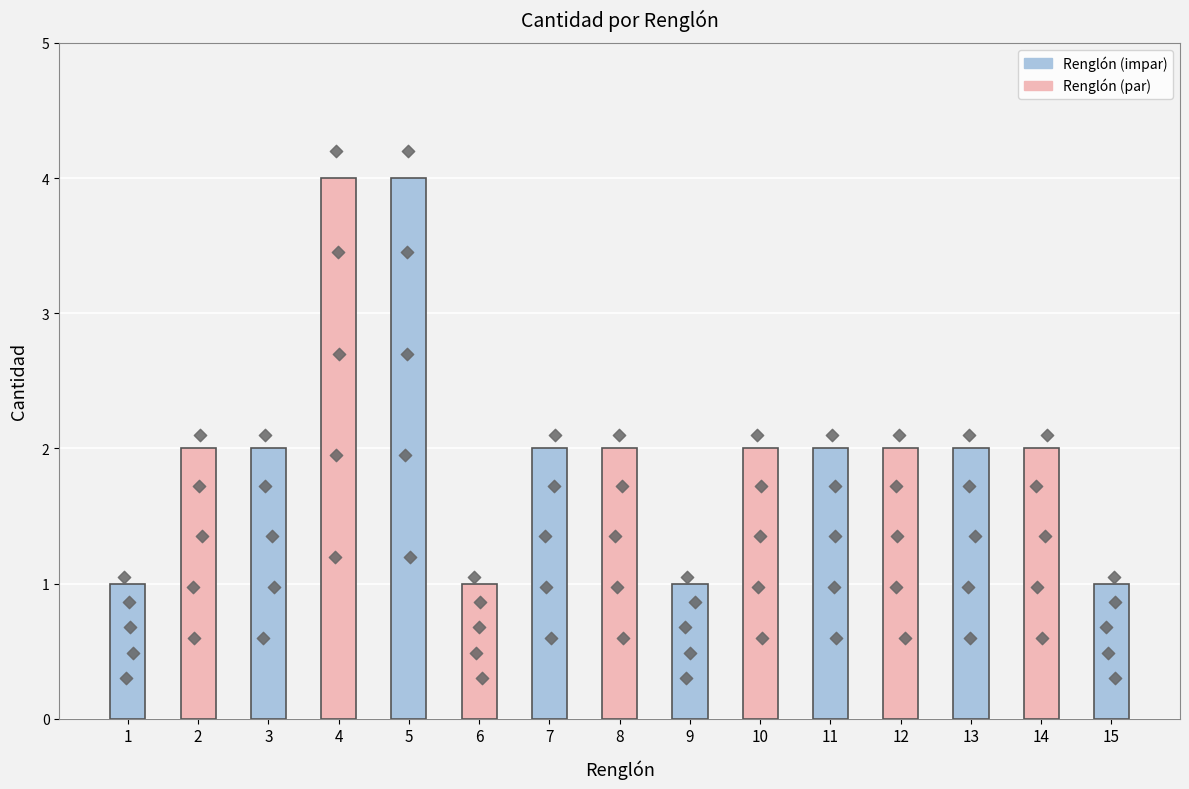

Between 9 and 7, which is larger?

7